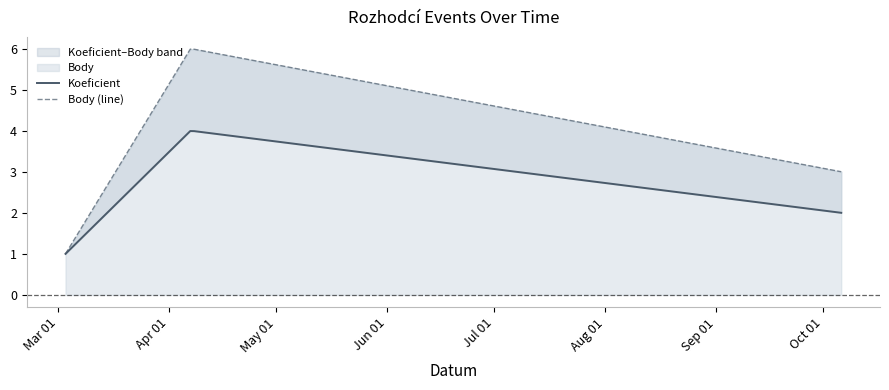

Reading left to right, extract all data points from this chart.

Koeficient: 2012-03-03=1	2012-04-07=4	2012-10-06=2
Body: 2012-03-03=1	2012-04-07=6	2012-10-06=3